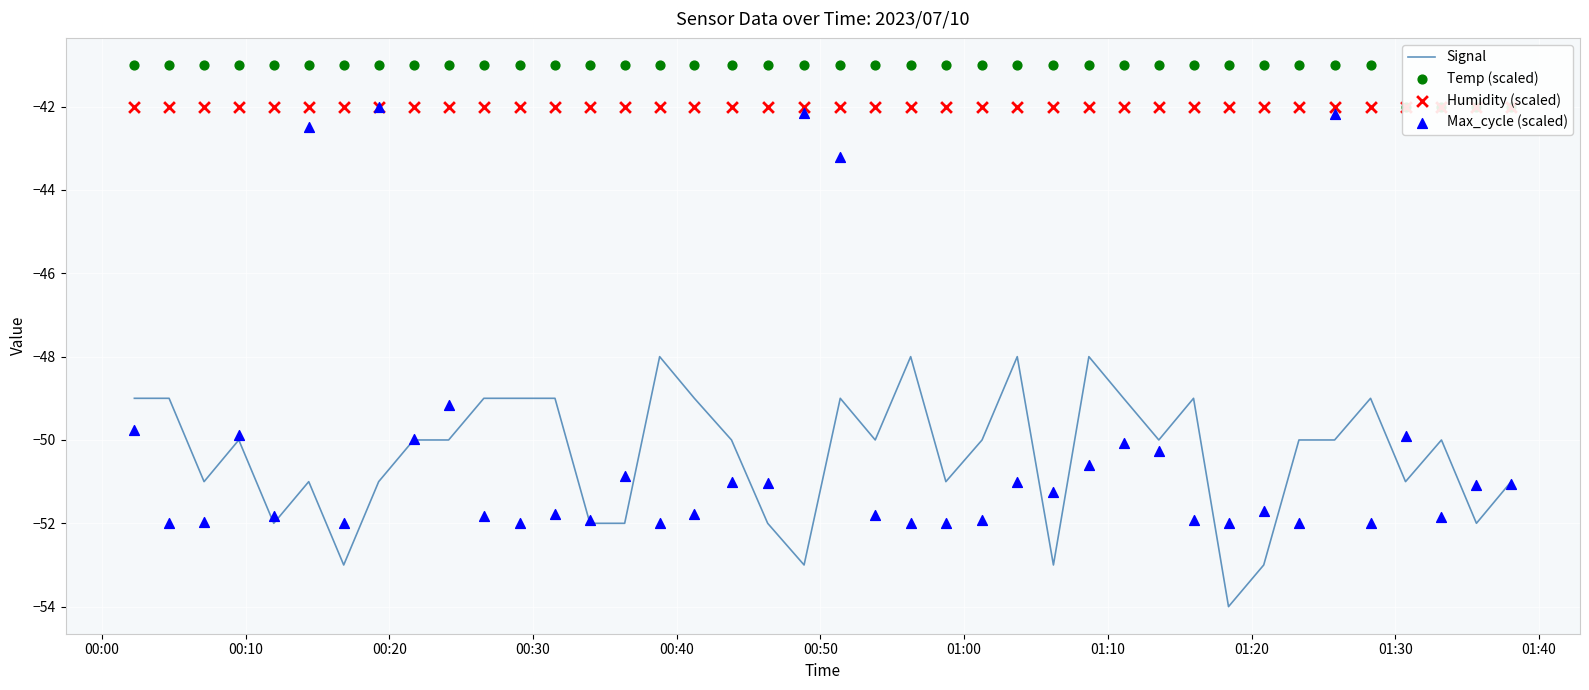

What are all the series names shown in the legend?

Signal, Temp (scaled), Humidity (scaled), Max_cycle (scaled)